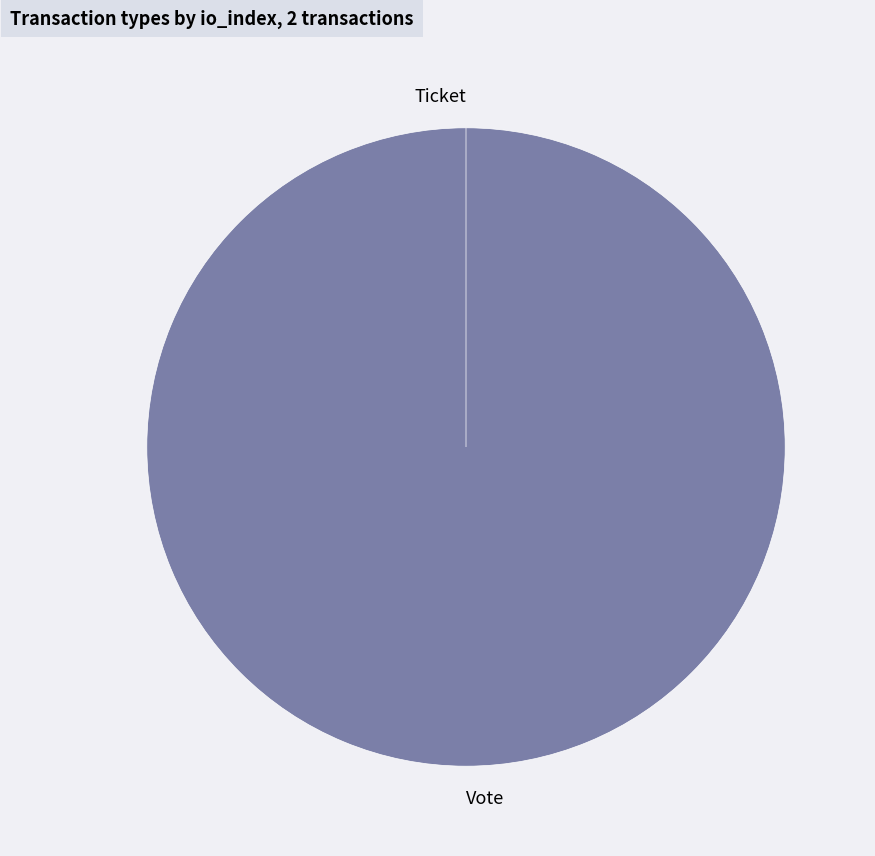

What is the smallest slice in the pie chart?

Ticket